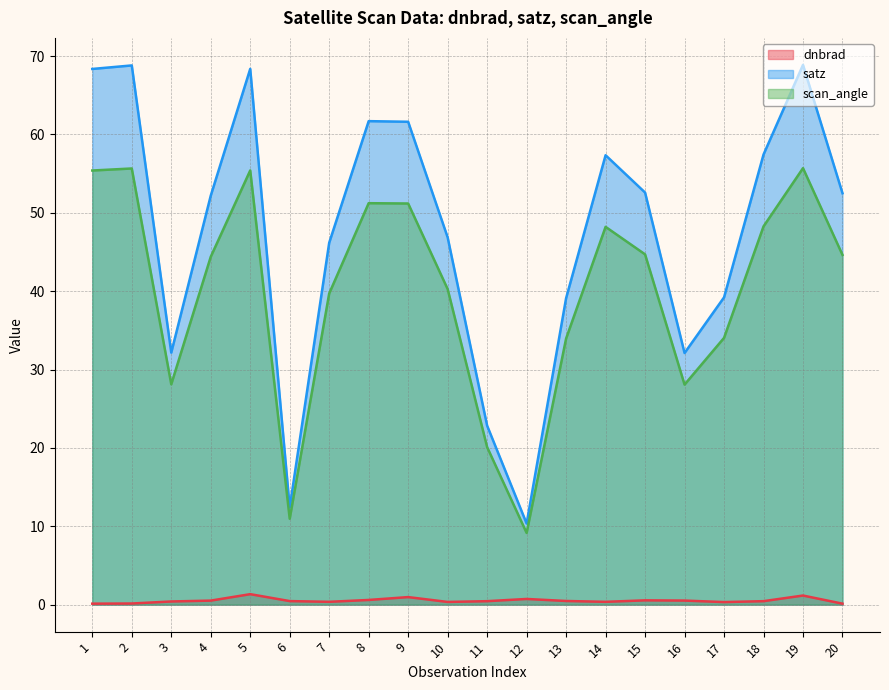

Where does the scan_angle series first go above 44?

1